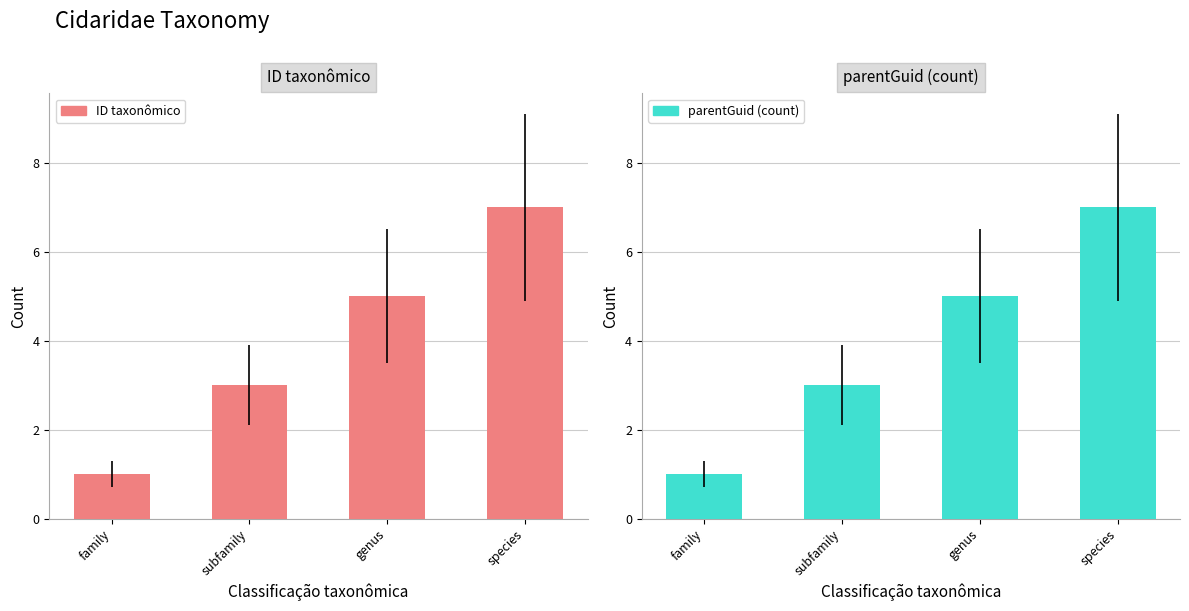

What is the label of the 3rd bar from the right?

subfamily